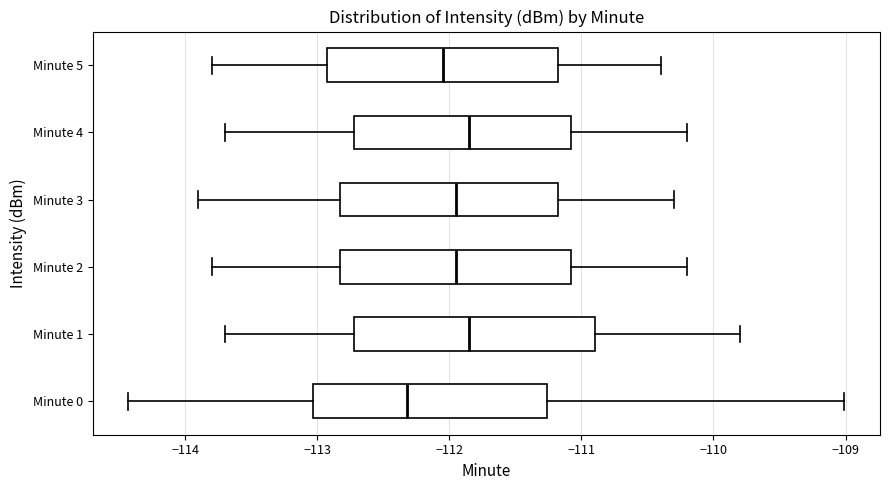

Which box has the furthest to the left median line?

Minute 0